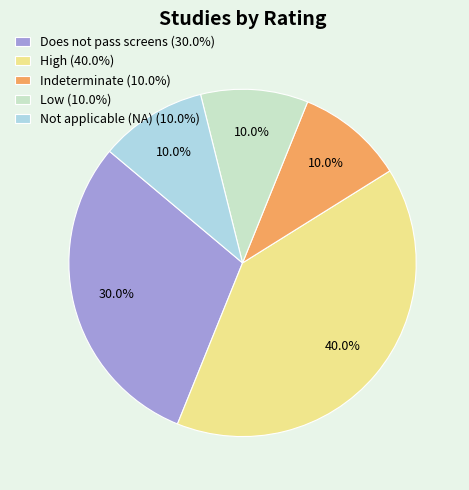

Do Low and Does not pass screens together represent more than half of the pie?

No